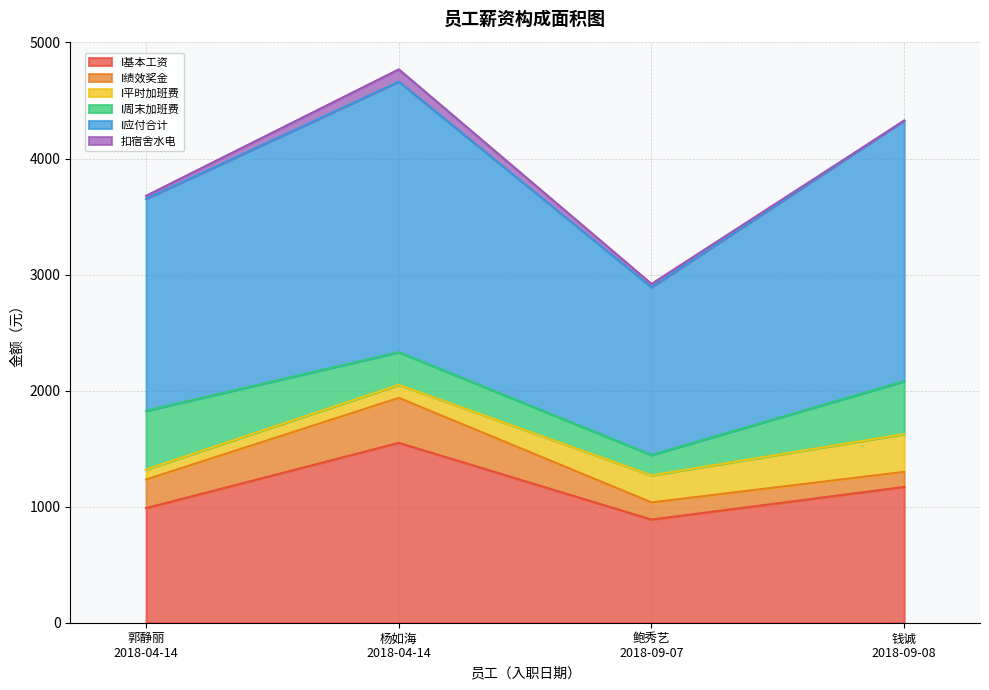

What is the average value of the 扣宿舍水电 series?

40.4